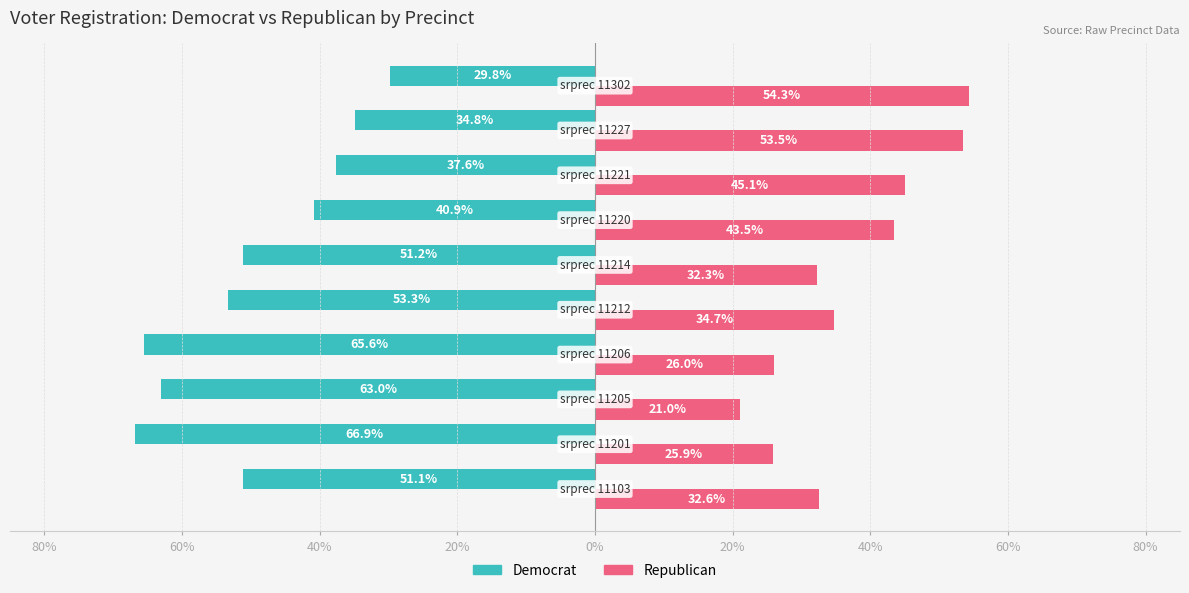

Reading right to left, extract all data points from this chart.

Democrat: 29.8	34.8	37.6	40.9	51.2	53.3	65.6	63.0	66.9	51.1
Republican: 54.3	53.5	45.1	43.5	32.3	34.7	26.0	21.0	25.9	32.6